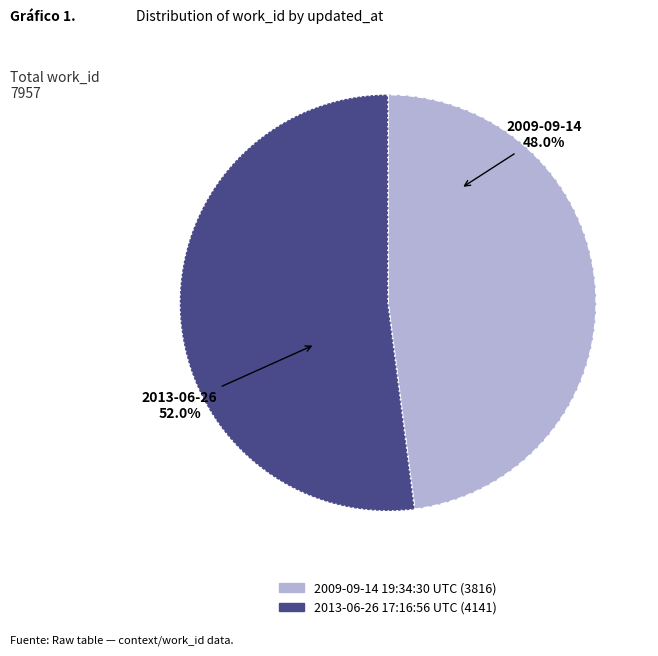

Between 2009-09-14 19:34:30 UTC and 2013-06-26 17:16:56 UTC, which is larger?

2013-06-26 17:16:56 UTC